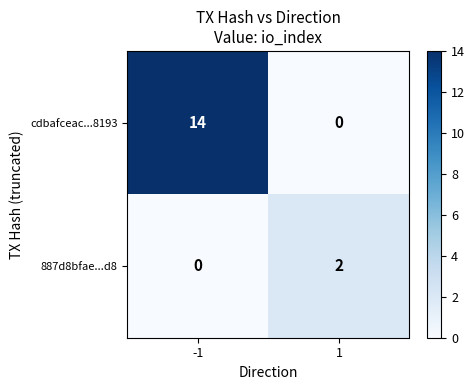

Reading left to right, transcribe all the data shown in this chart.

cdbafceac...8193: 14	0
887d8bfae...d8: 0	2